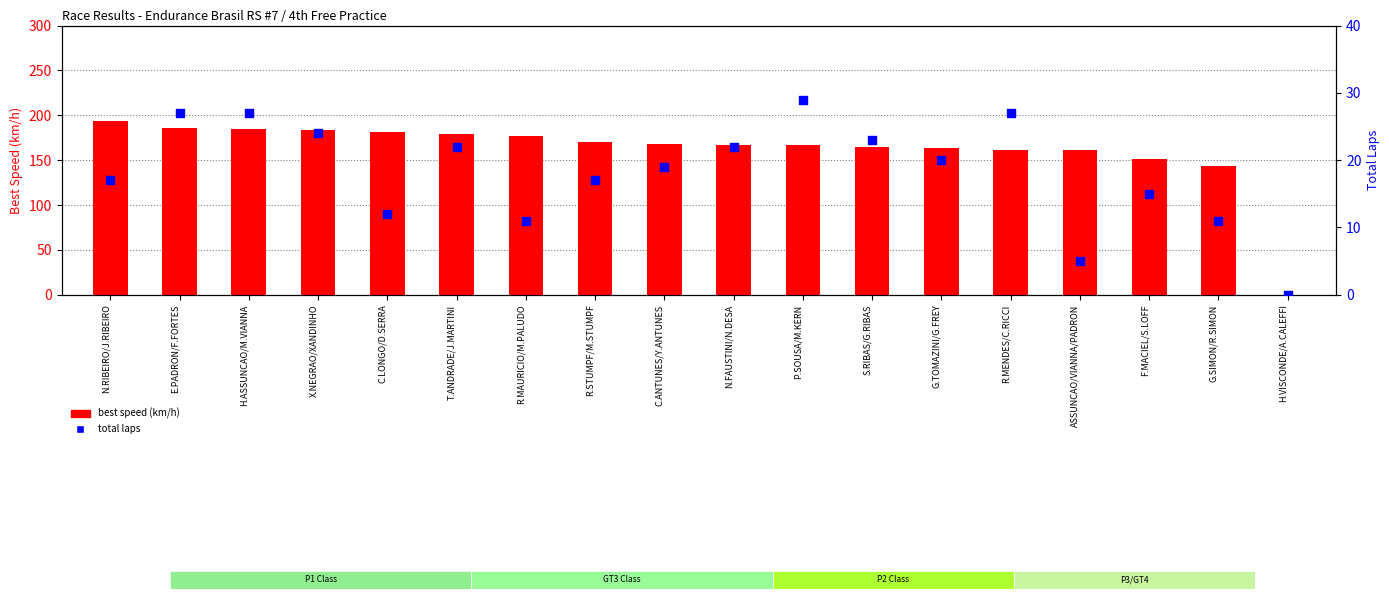

Which series has the largest total across all categories?

best speed (km/h)